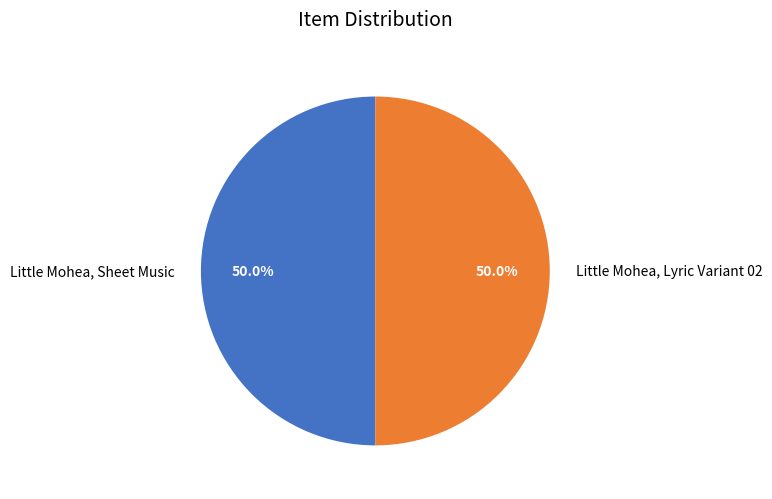

How much of the chart is everything except Little Mohea, Lyric Variant 02?

50.0%